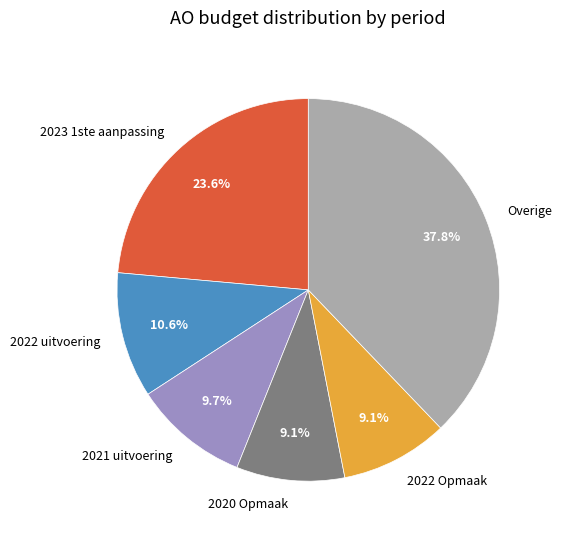

Which slice is the largest?

Overige